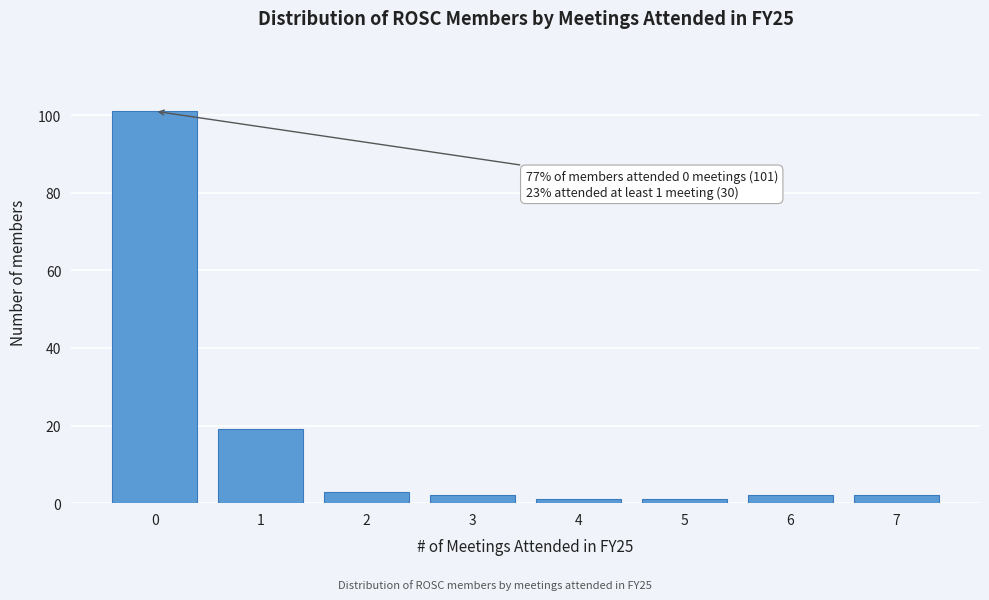

Reading right to left, list all the values displayed in this chart.

7=2	6=2	5=1	4=1	3=2	2=3	1=19	0=101